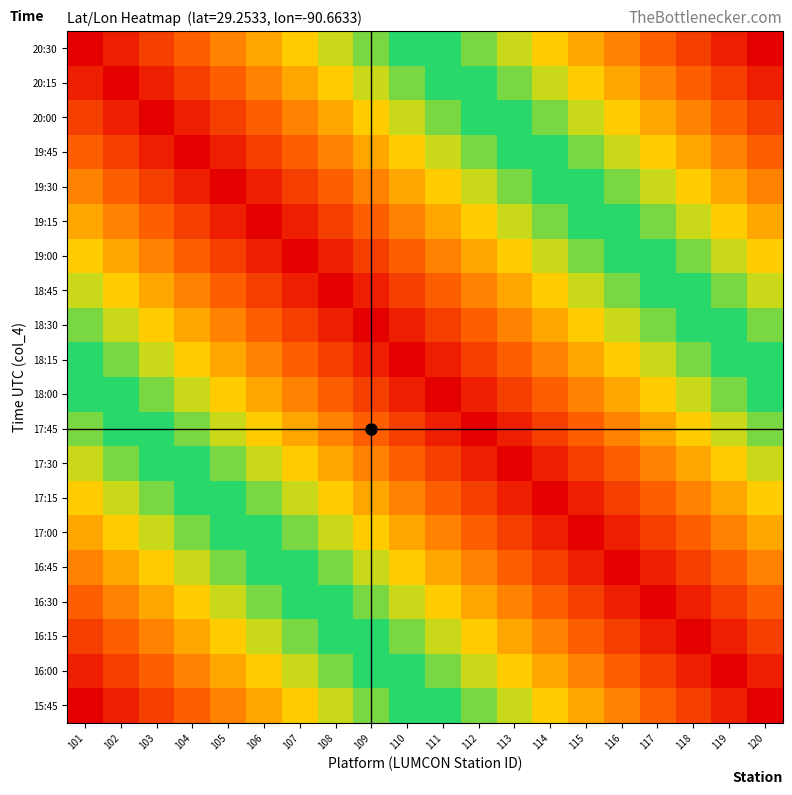

What is the spread (max minus min) of values at 117?

0.8